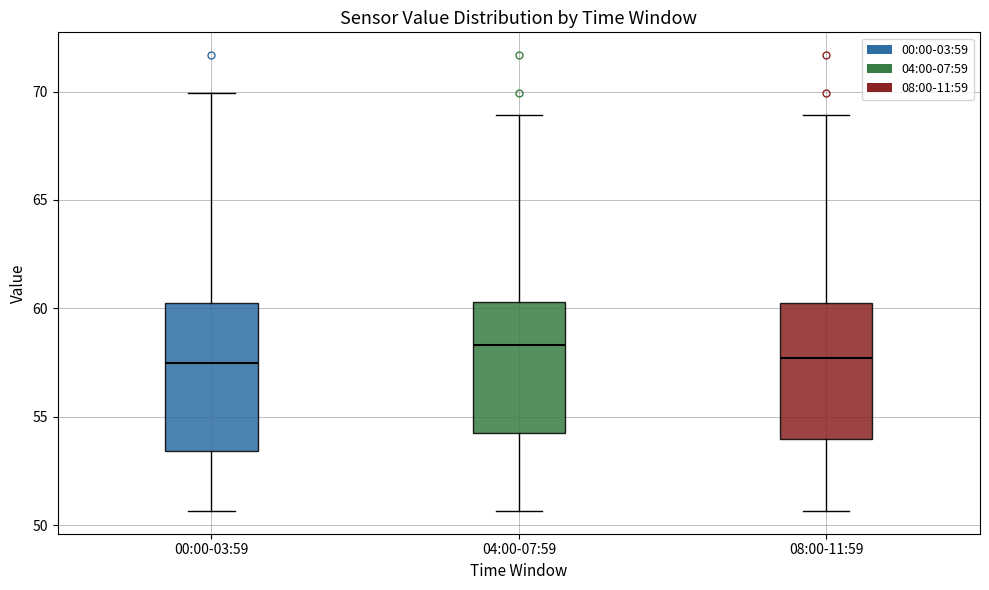

Reading left to right, read every box against the y-axis: the position of its median line, the range the box covers, and the ends of its whiskers. The values are not printed on the chart, so give them approximately, as read against the axis.

00:00-03:59: median 57.5, box 53.5 to 60.5, whiskers 50.5 to 70.0
04:00-07:59: median 58.5, box 54.5 to 60.5, whiskers 50.5 to 69.0
08:00-11:59: median 57.5, box 54.0 to 60.5, whiskers 50.5 to 69.0